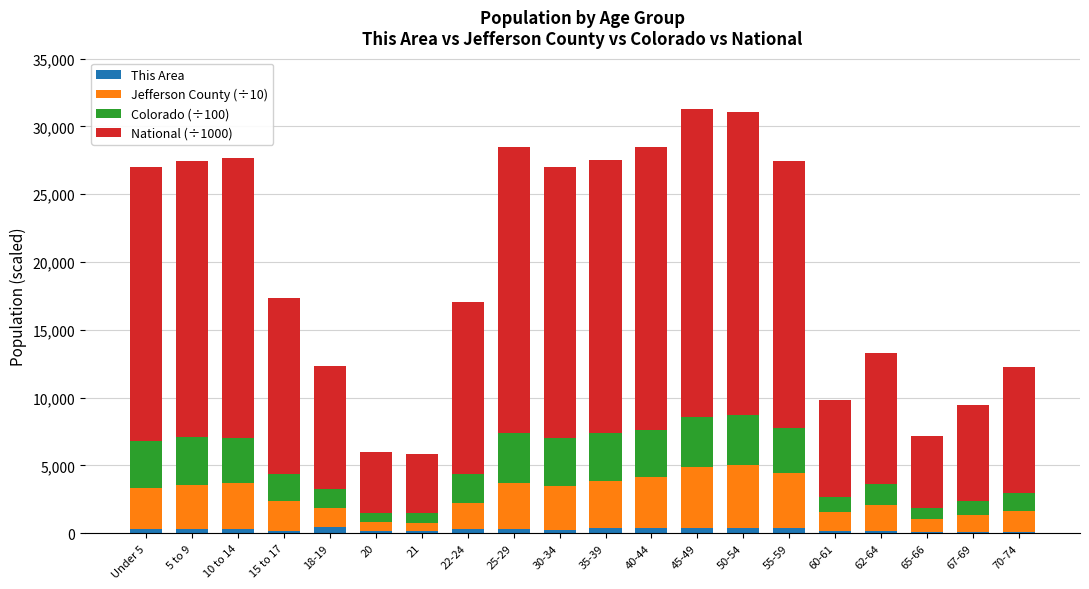

Count the number of categories in the chart.

20